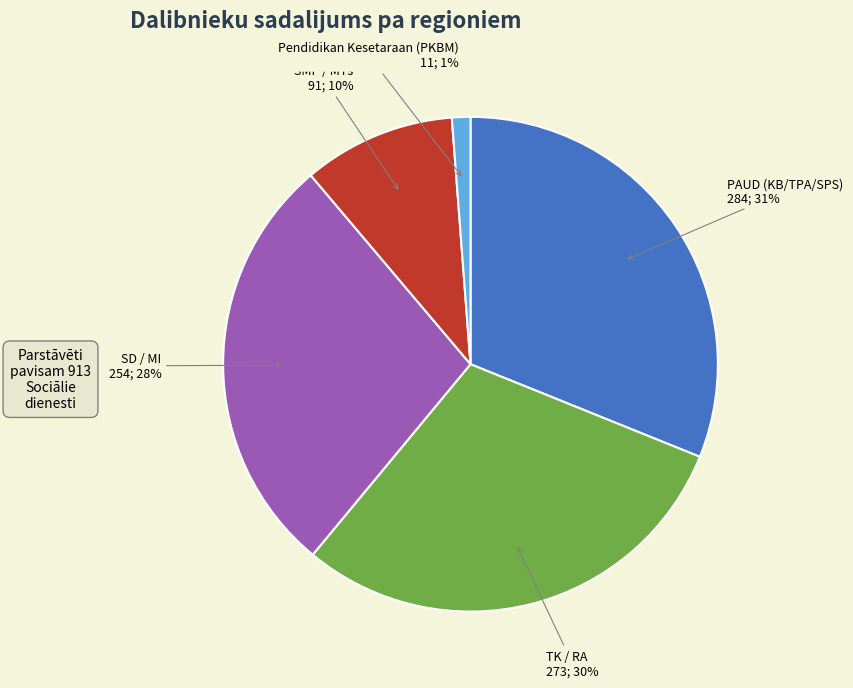

True or false: PAUD (KB/TPA/SPS) accounts for 31% of the total.

True